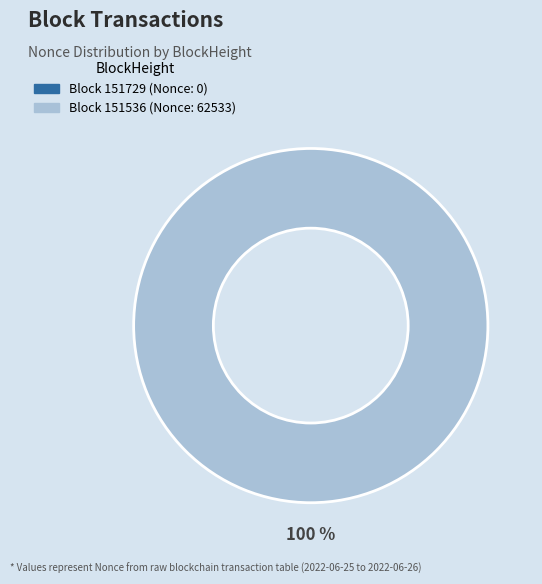

To the nearest percent, what is the difference between the largest and smallest slice percentages?

100%